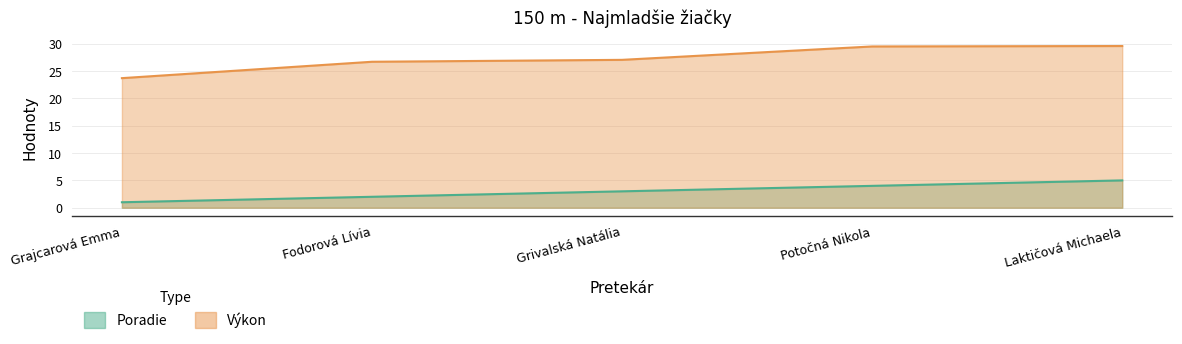

List the labels in order of Výkon value, smallest first.

Grajcarová Emma, Fodorová Lívia, Grivalská Natália, Potočná Nikola, Laktičová Michaela